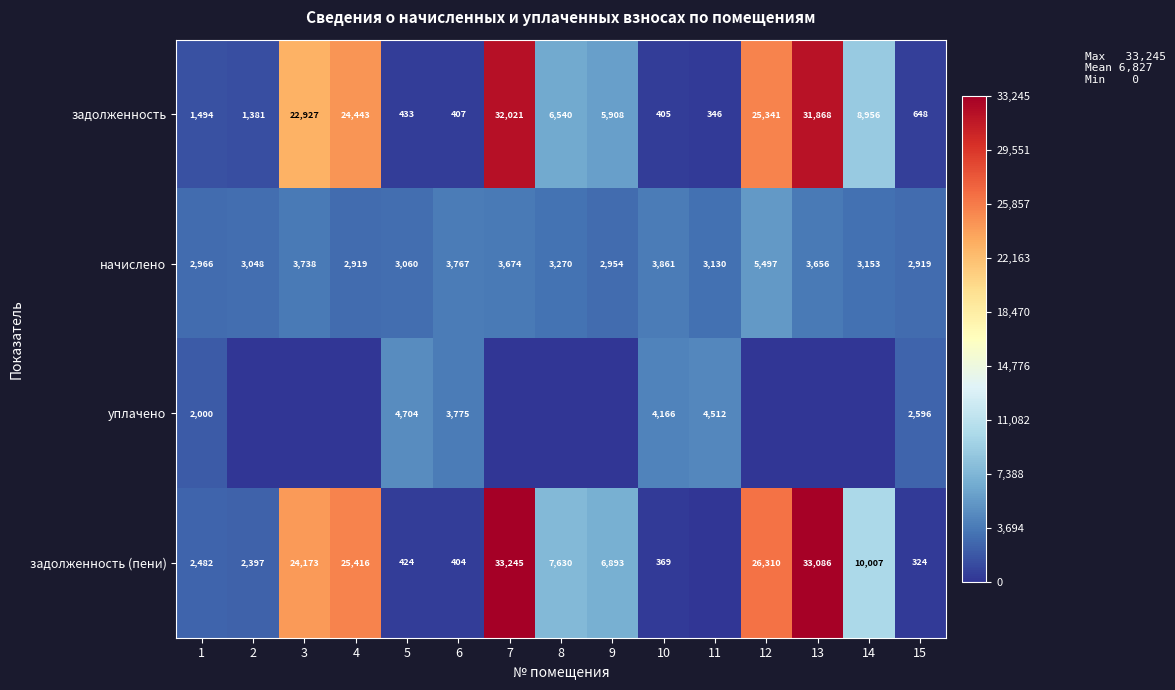

What is the difference between the highest and lowest values at 1?

1472